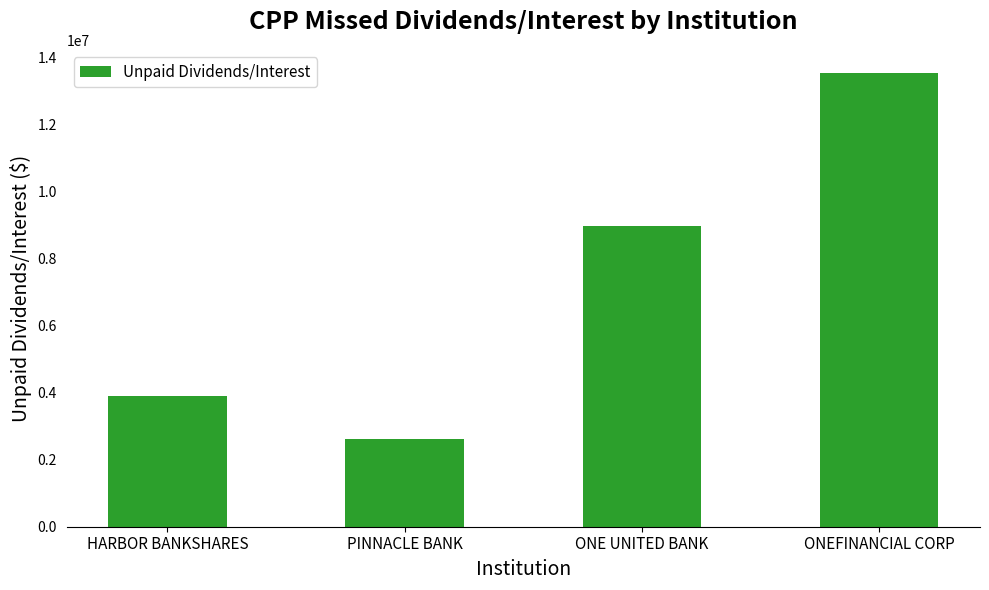

Is it true that the value at PINNACLE BANK is 2615520.0?

True